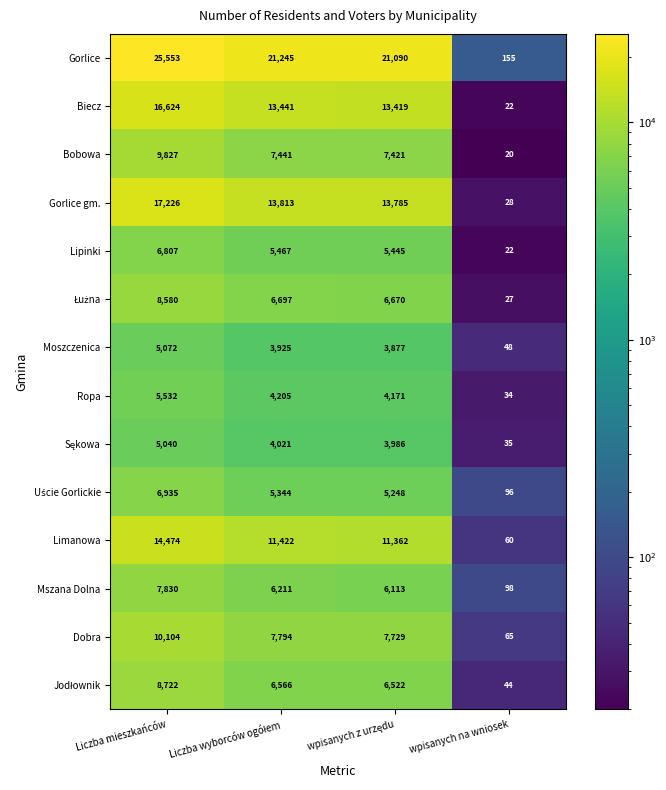

Which category has the lowest value across all series?

wpisanych na wniosek